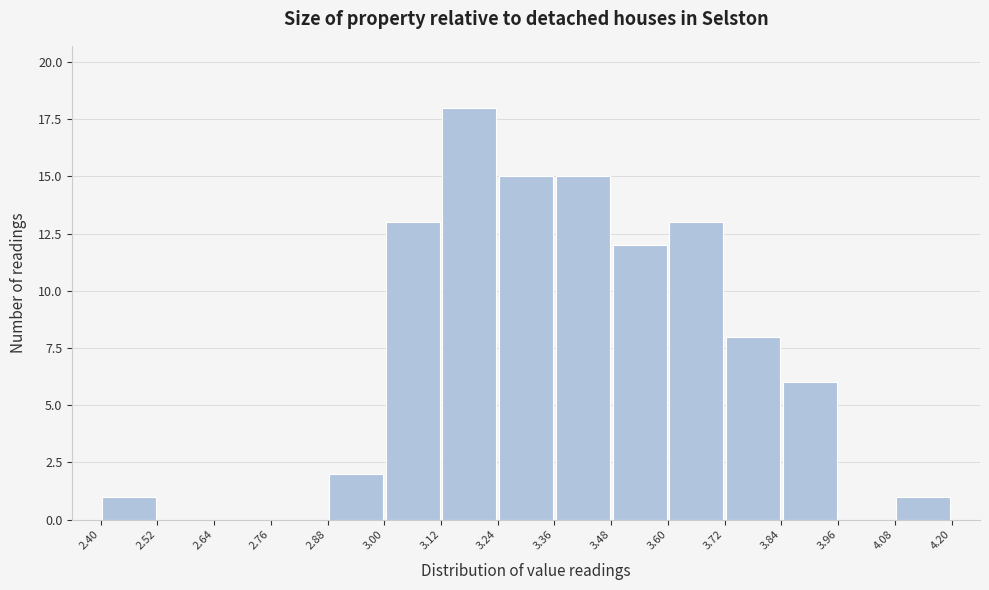

How tall is the bar that spans 3.00 to 3.12 on the x-axis? The values are not printed on the chart, so give them approximately, as read against the axis.

13